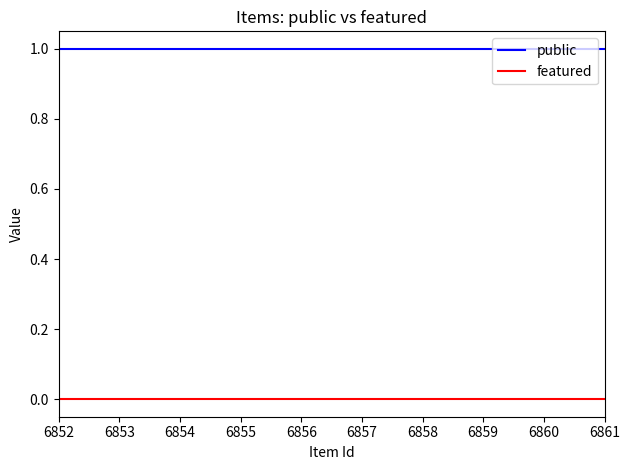

True or false: public has a value of 1 at 6854.

True